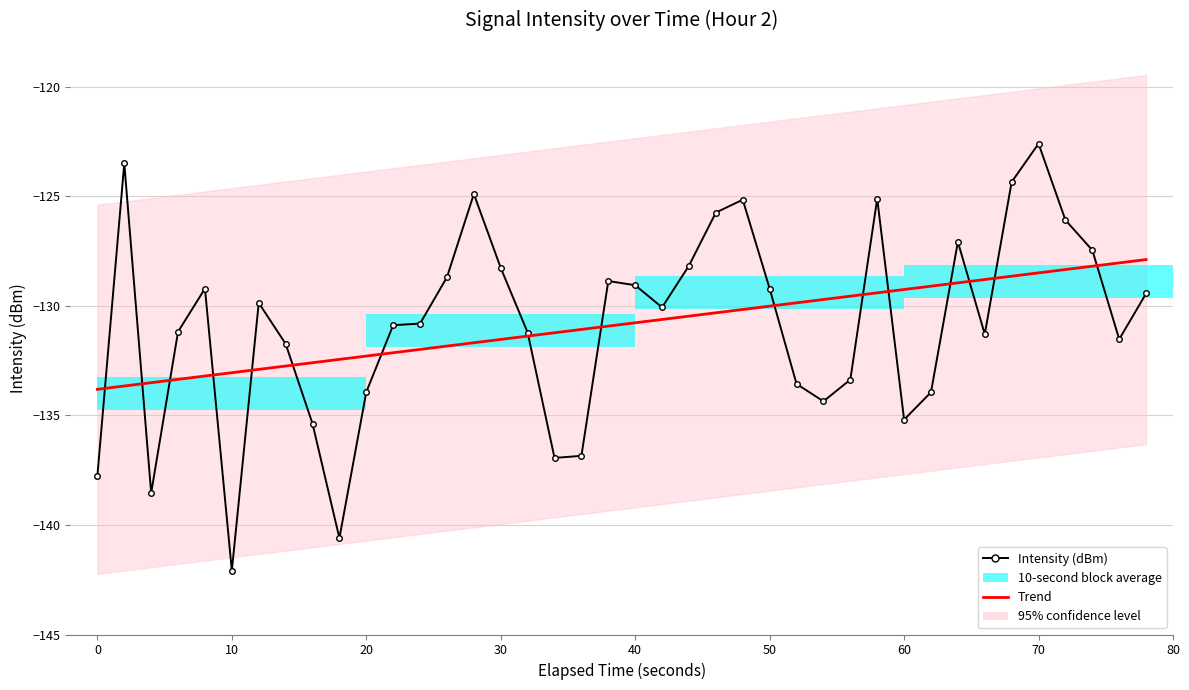

Which series has the widest spread of values?

Intensity (dBm)